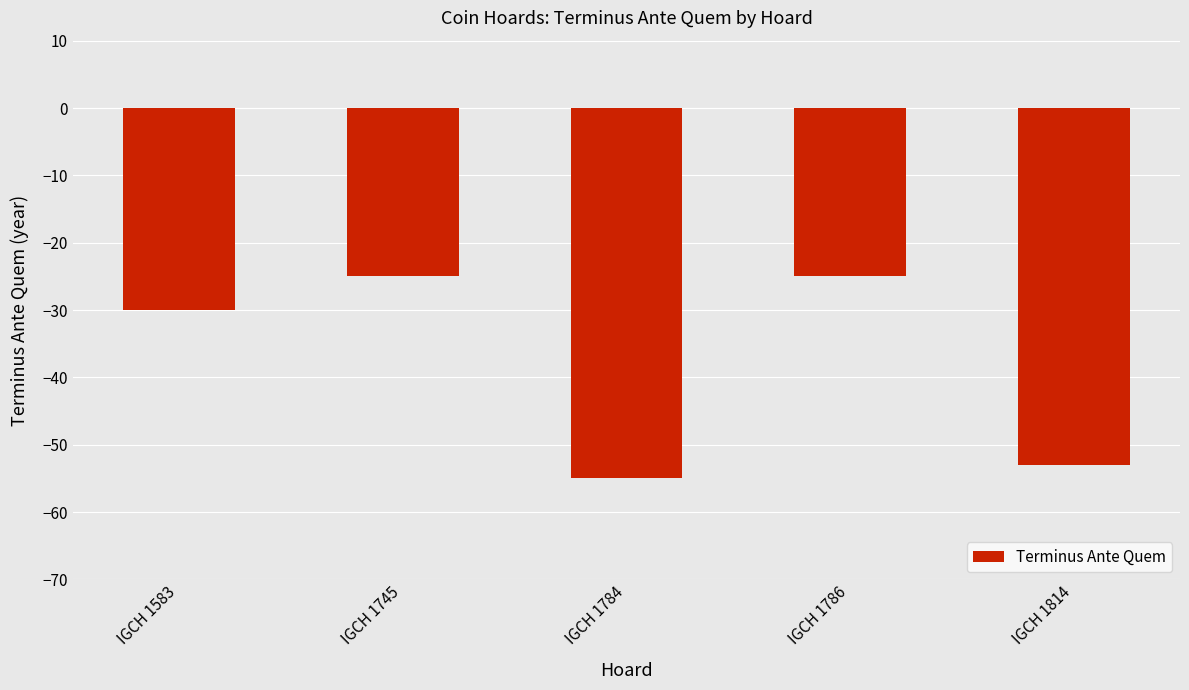

Reading left to right, list all the values displayed in this chart.

IGCH 1583=-30	IGCH 1745=-25	IGCH 1784=-55	IGCH 1786=-25	IGCH 1814=-53